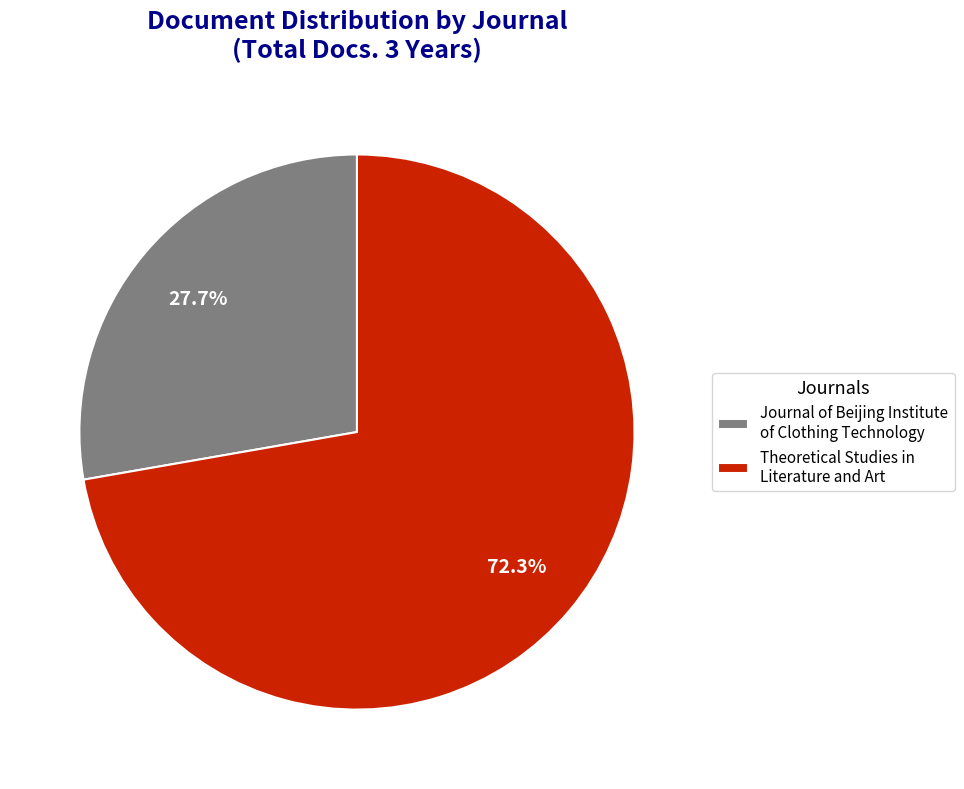

Rank the categories by value from lowest to highest.

Journal of Beijing Institute of Clothing Technology, Theoretical Studies in Literature and Art